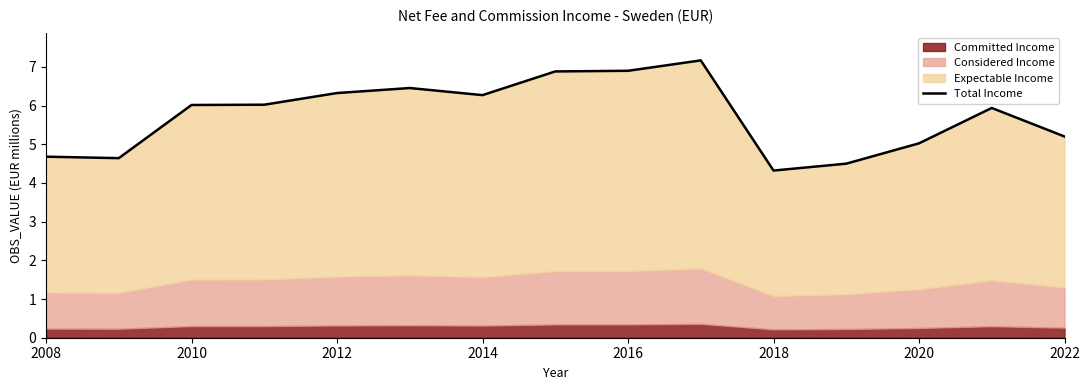

How many lines are shown in the chart?

1